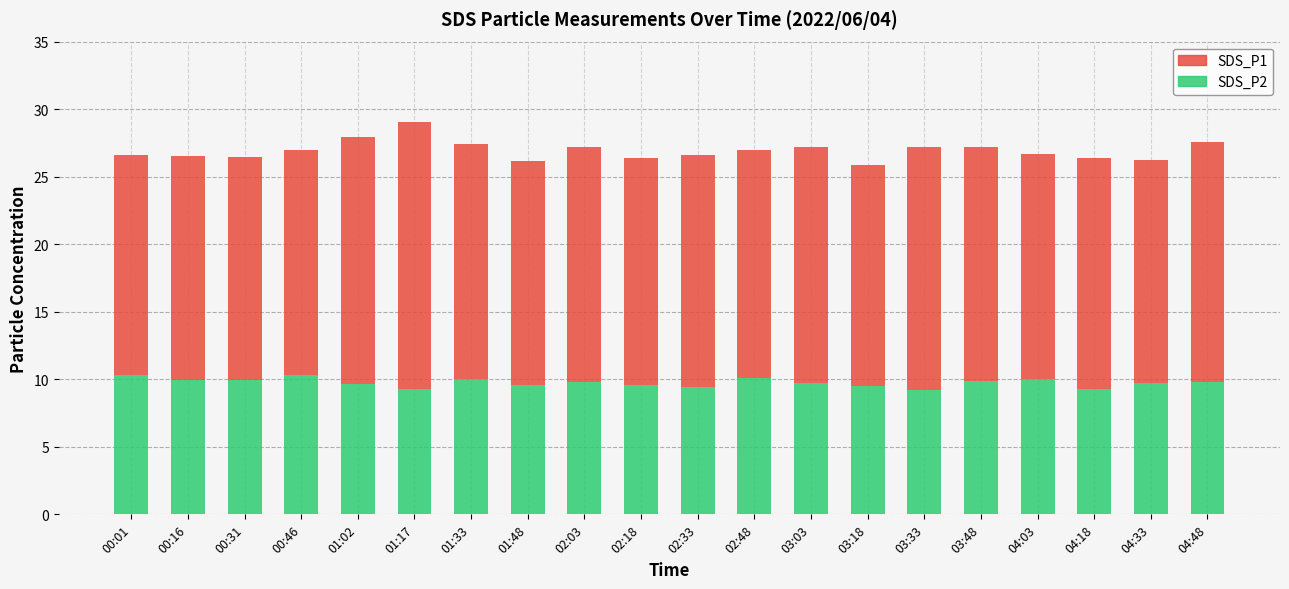

What is the minimum value for SDS_P2?

9.2